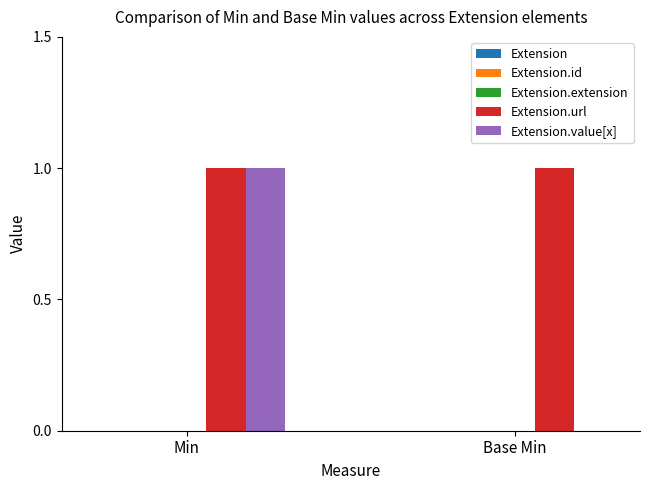

Which series has the largest total across all categories?

Extension.url